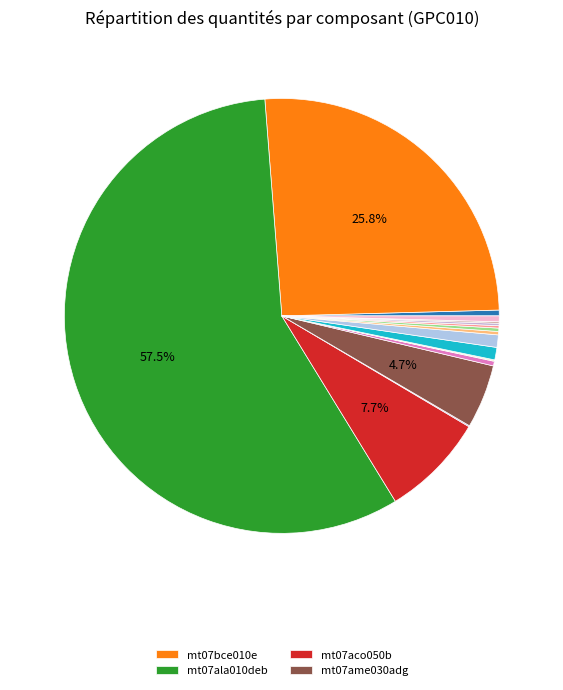

What is the smallest slice in the pie chart?

mq08sol010